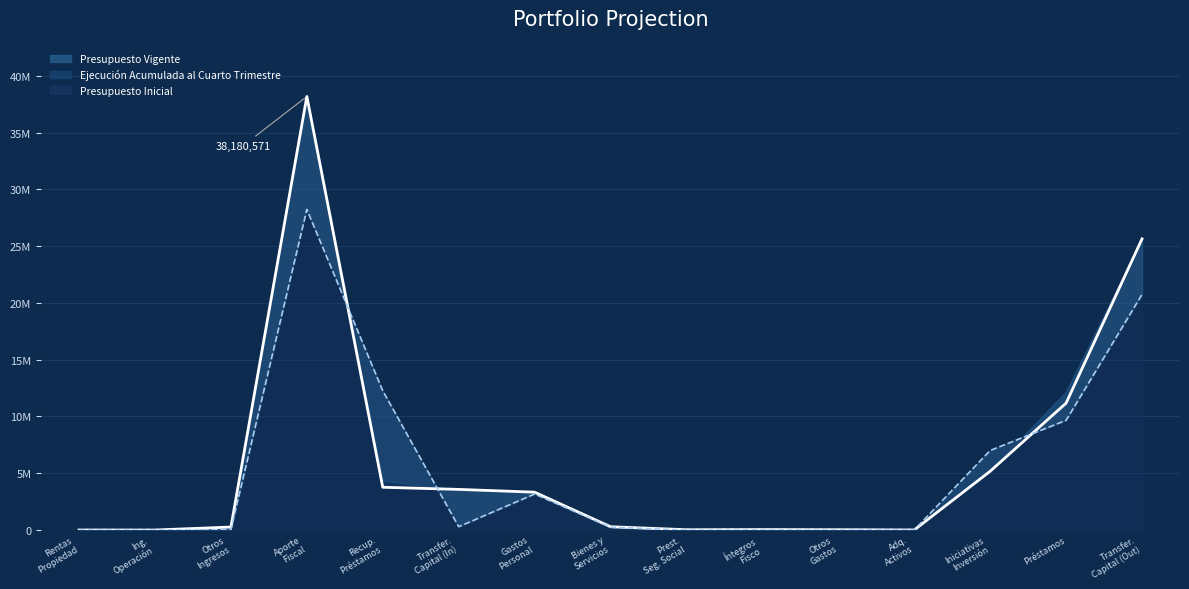

How many lines are shown in the chart?

2